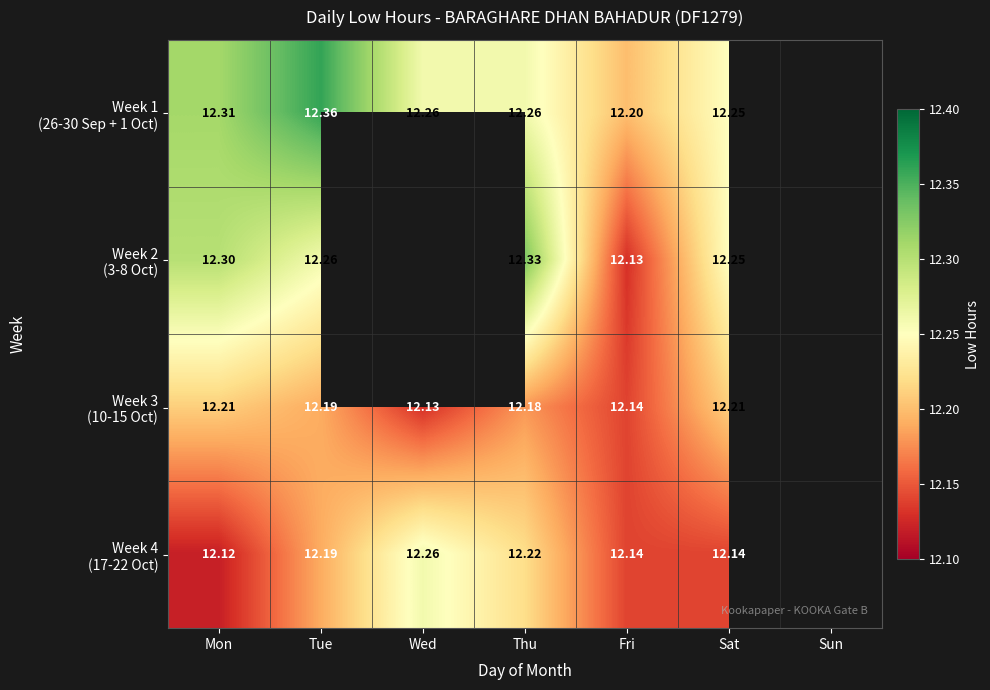

What is the highest value of the Week 3 (10-15 Oct) series?

12.2